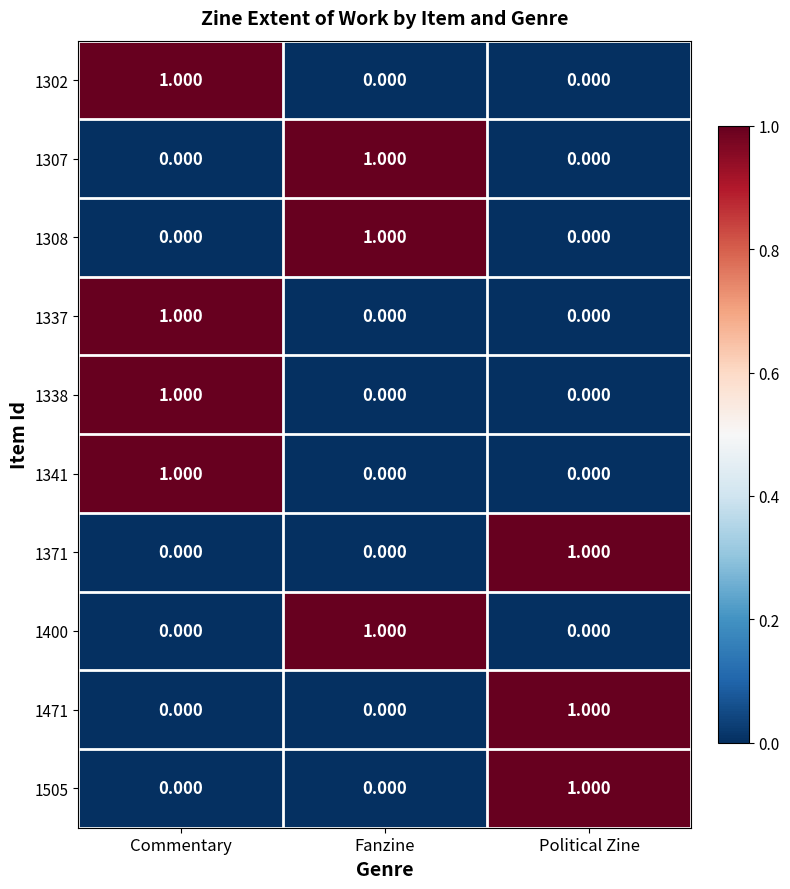

Is the value of 1505 at Fanzine greater than the value of 1341 at Commentary?

No